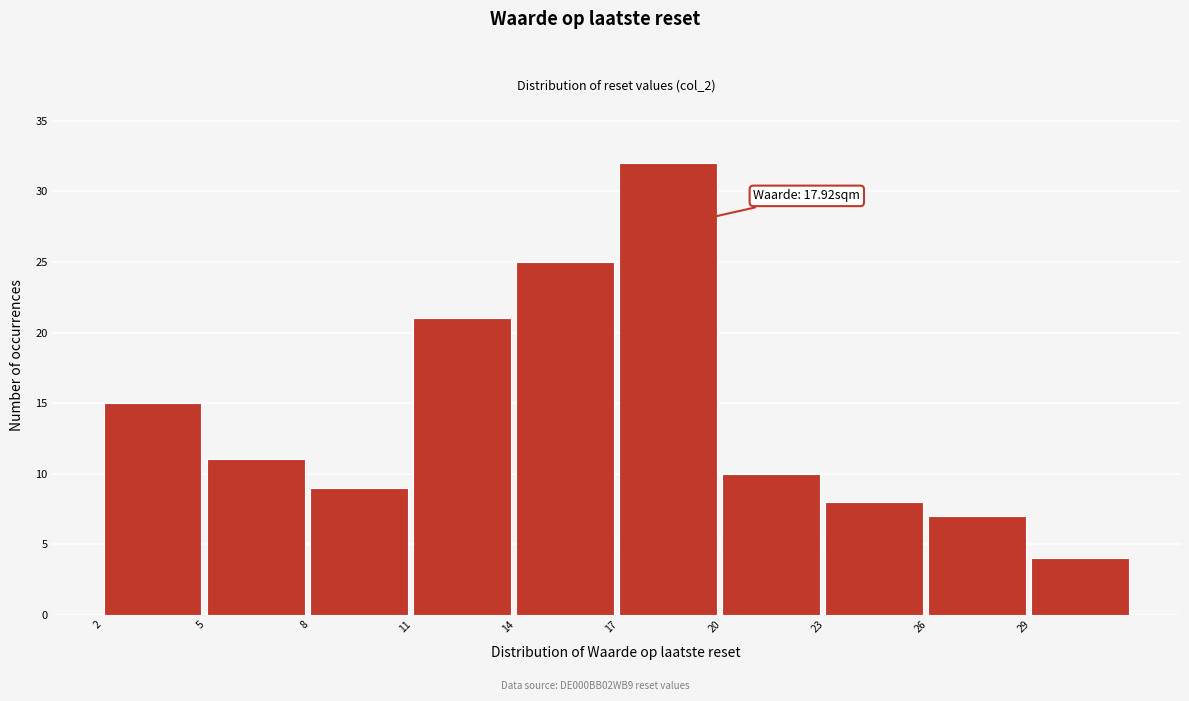

Which range on the x-axis has the tallest bar?

17 to 20